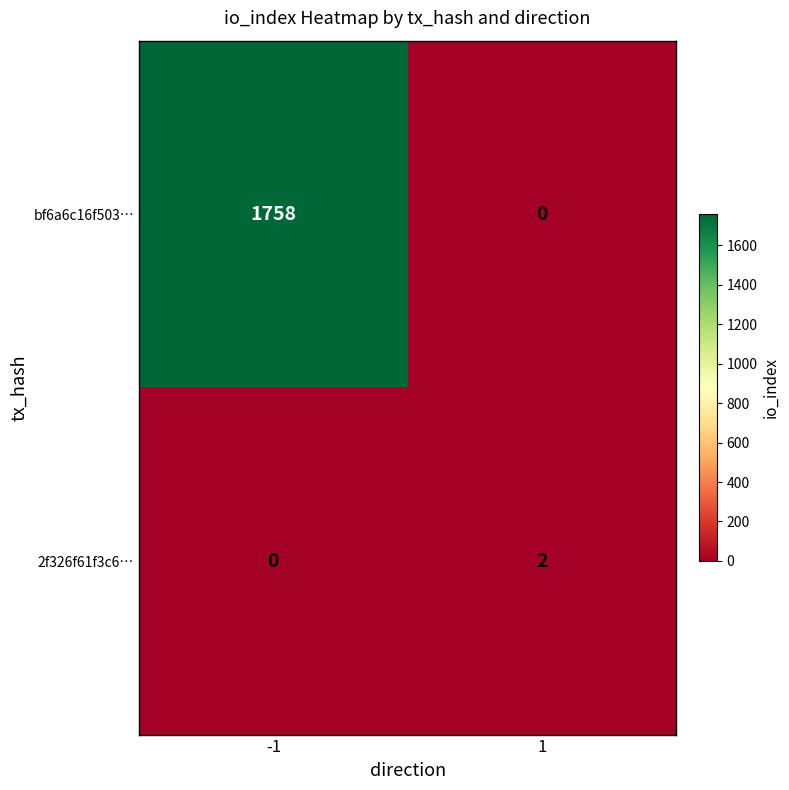

Which series has the widest spread of values?

bf6a6c16f503…